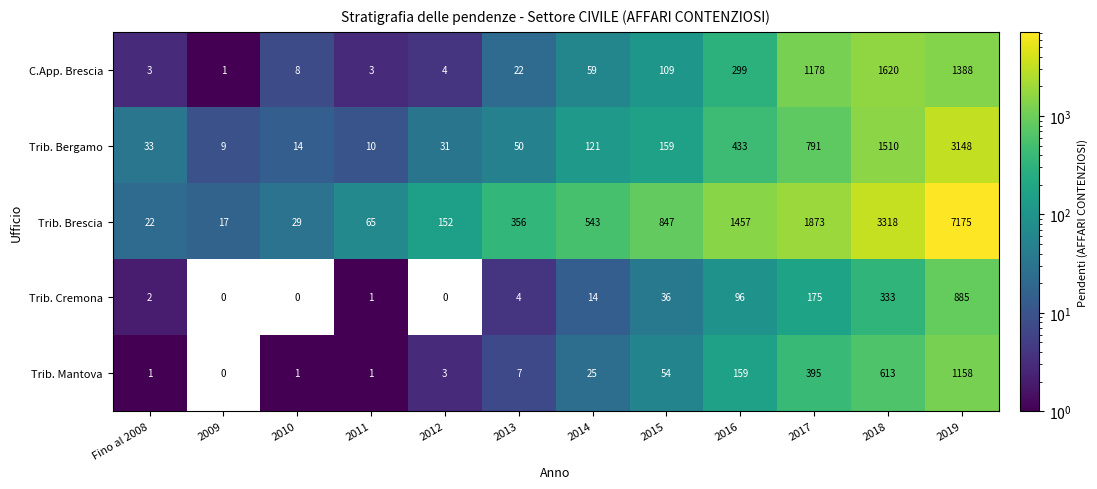

The Trib. Mantova series shows 54 at 2015. True or false?

True